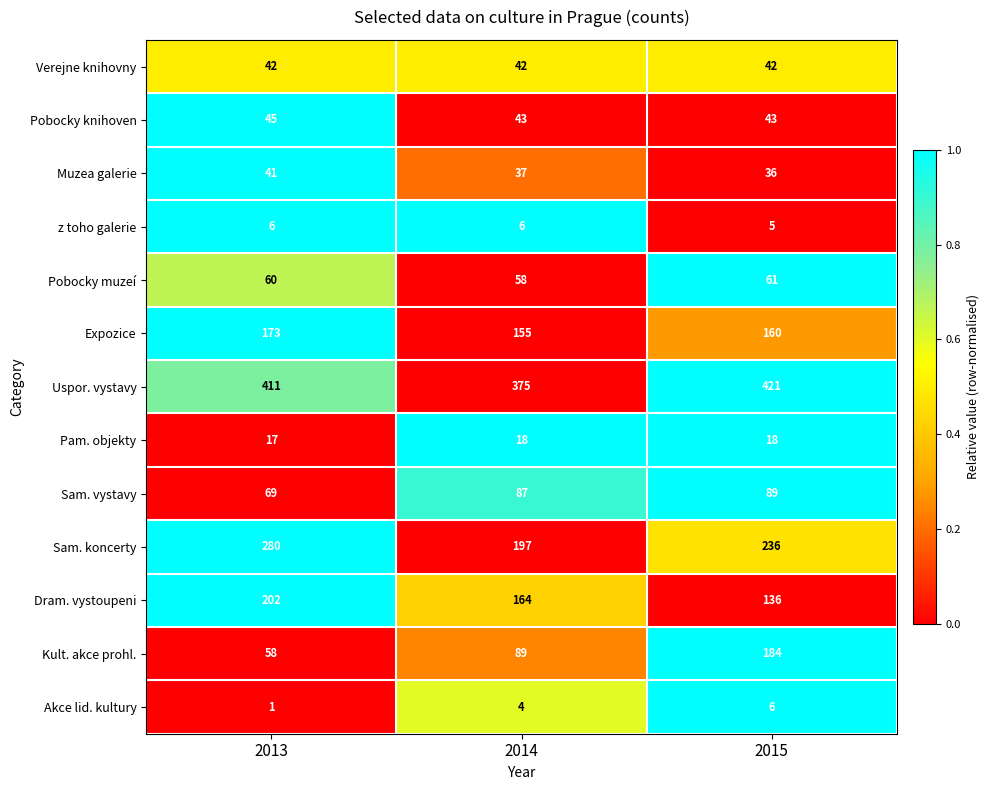

Which category has the highest value across all series?

2015